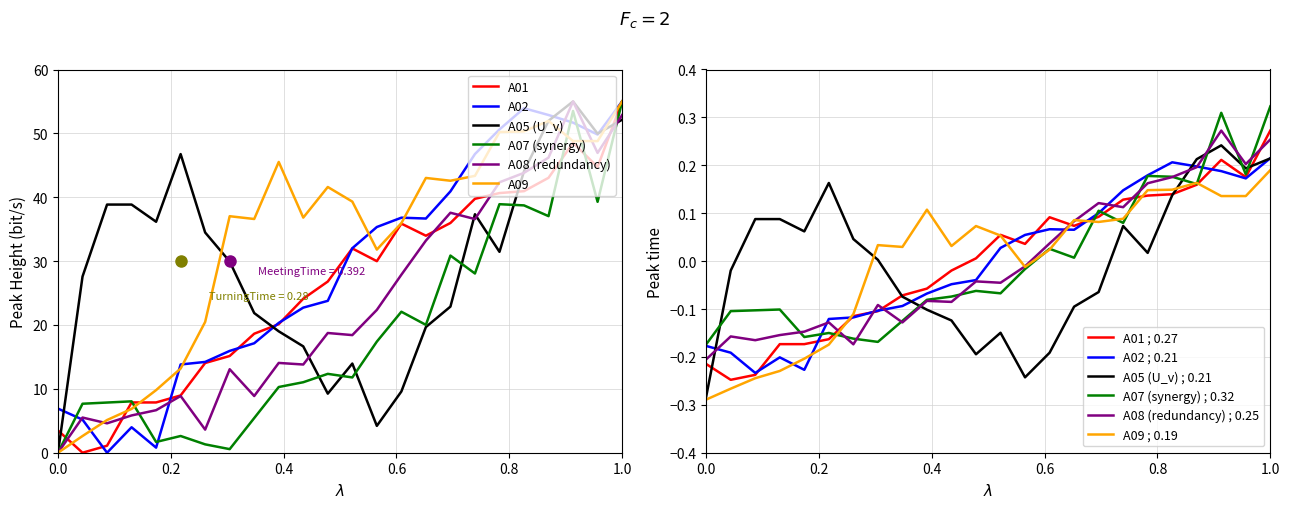

True or false: A02 has more than 1 points higher than both neighbors.

True